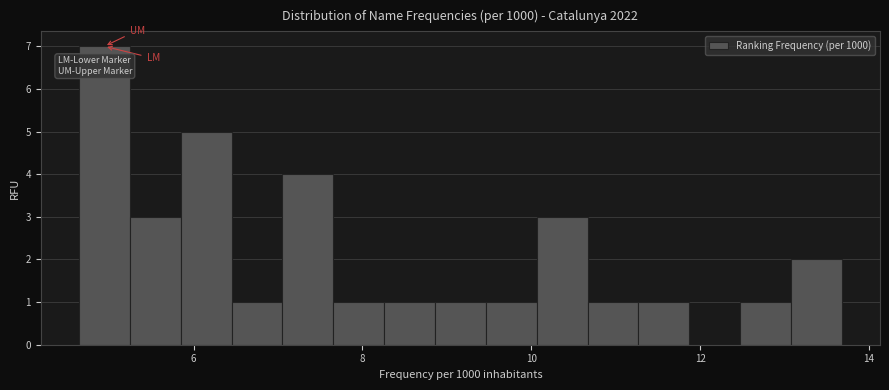

Read against the x-axis, roughly where is the centre of the tallest bar?

5.0